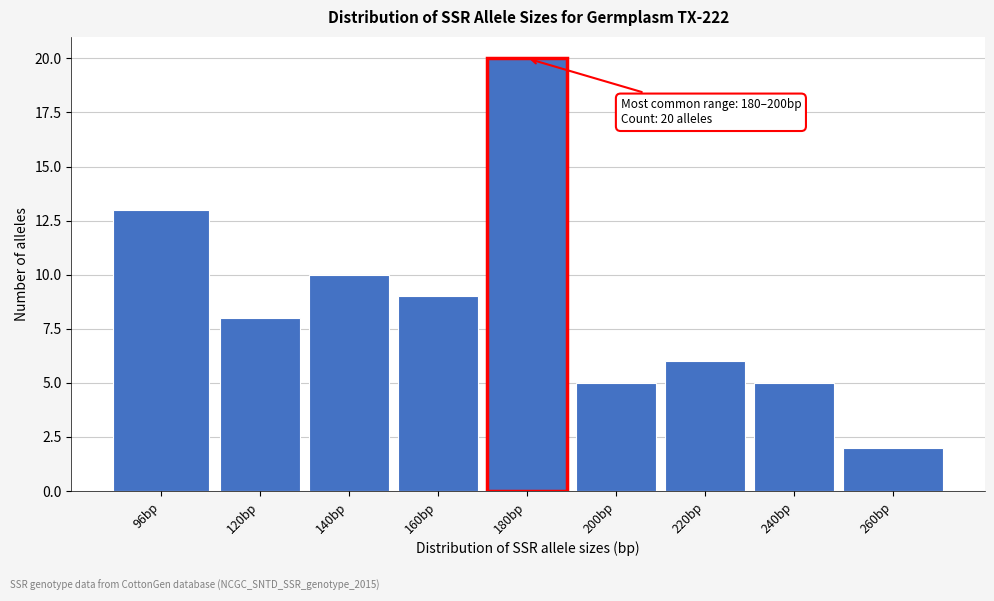

Reading right to left, list all the values displayed in this chart.

2	5	6	5	20	9	10	8	13